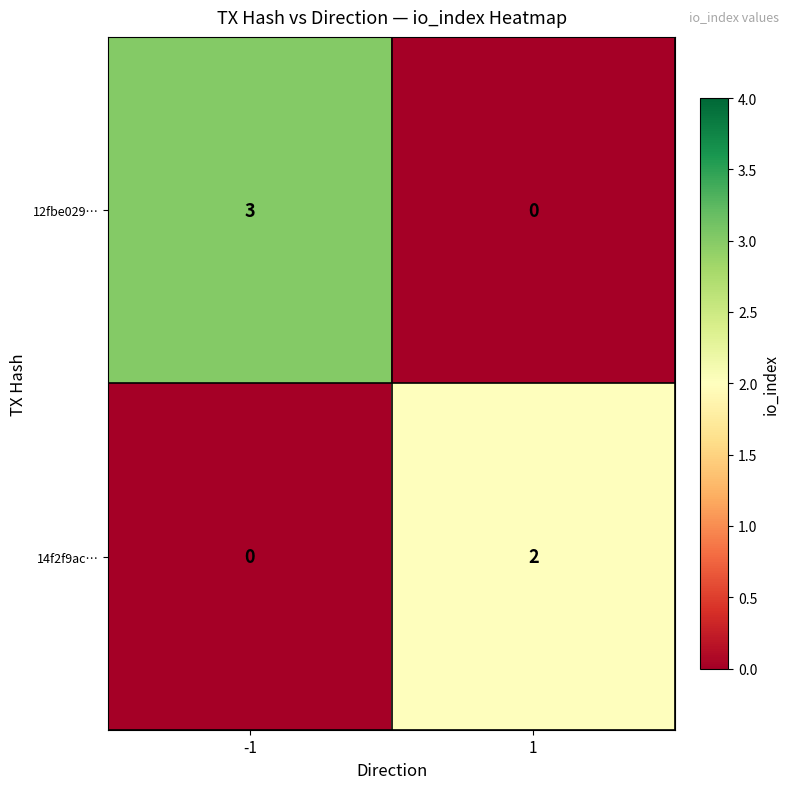

What is the sum of all 12fbe029… values?

3